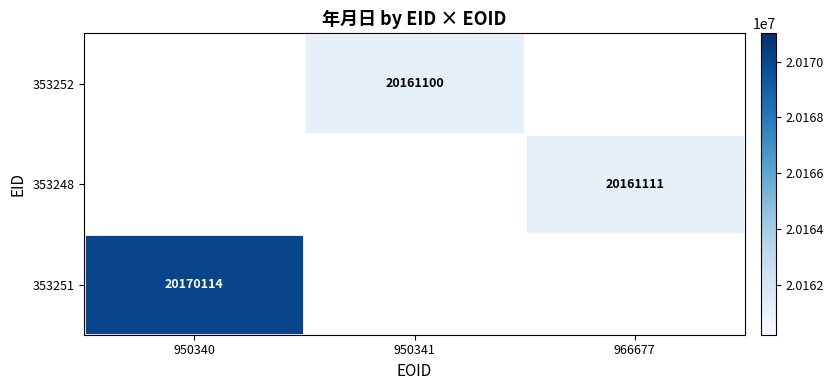

The value of 353248 at 966677 is 20161111. True or false?

True